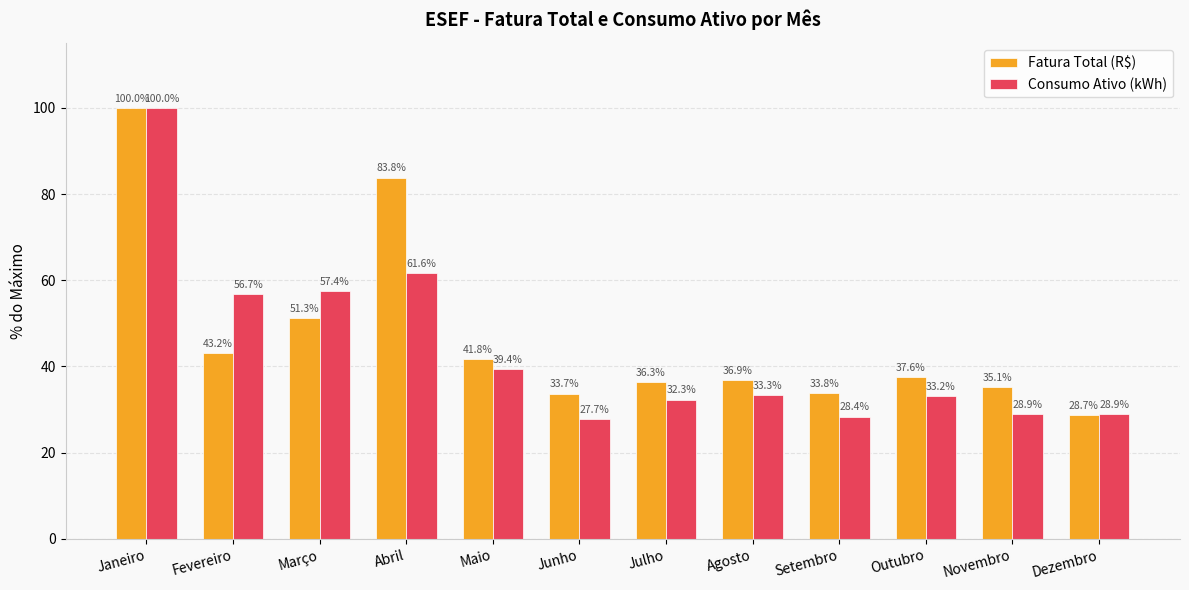

Count the number of data series in this chart.

2